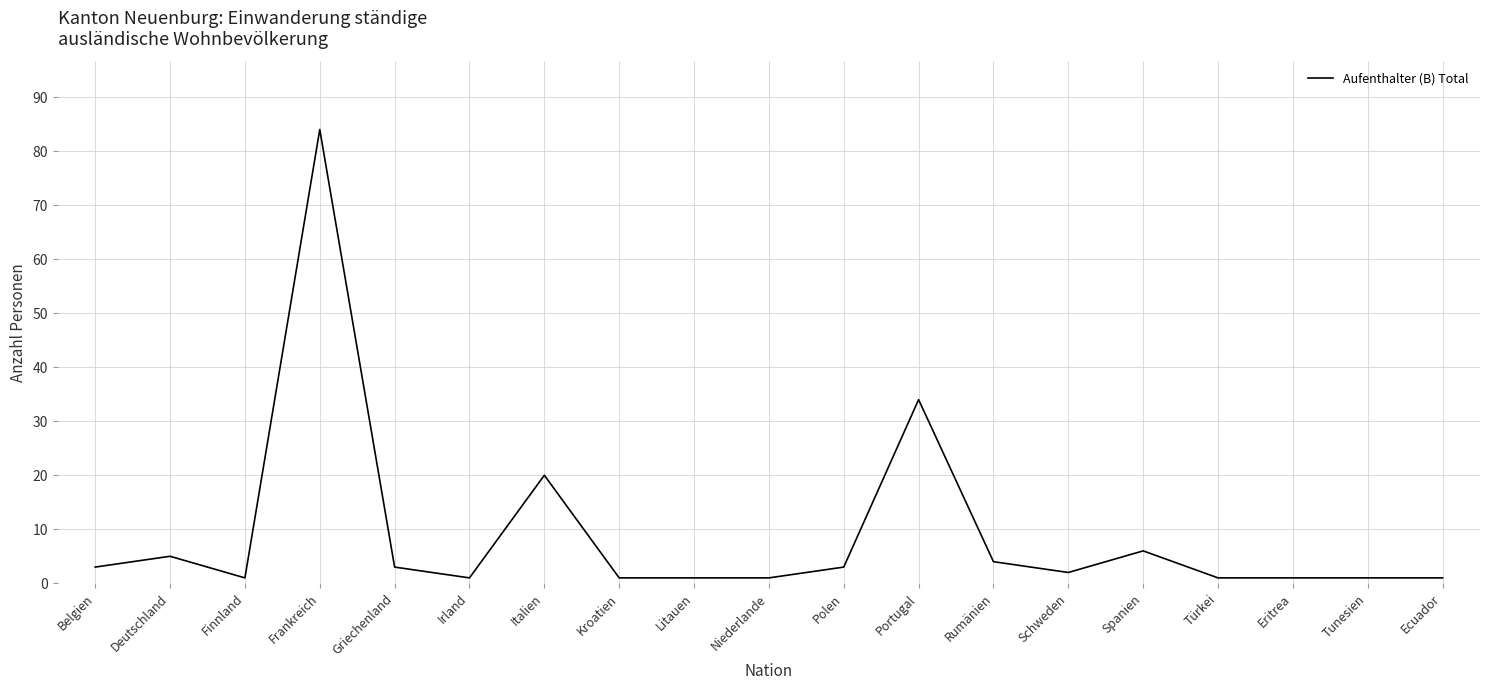

Does the chart have visible grid lines?

Yes